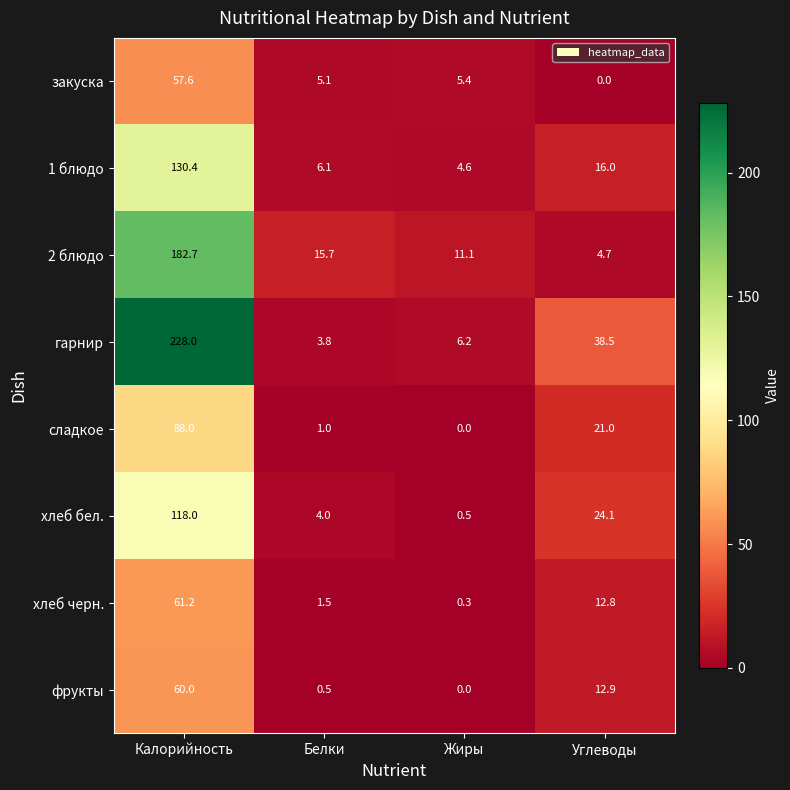

The value of хлеб черн. at Калорийность is 61.2. True or false?

True